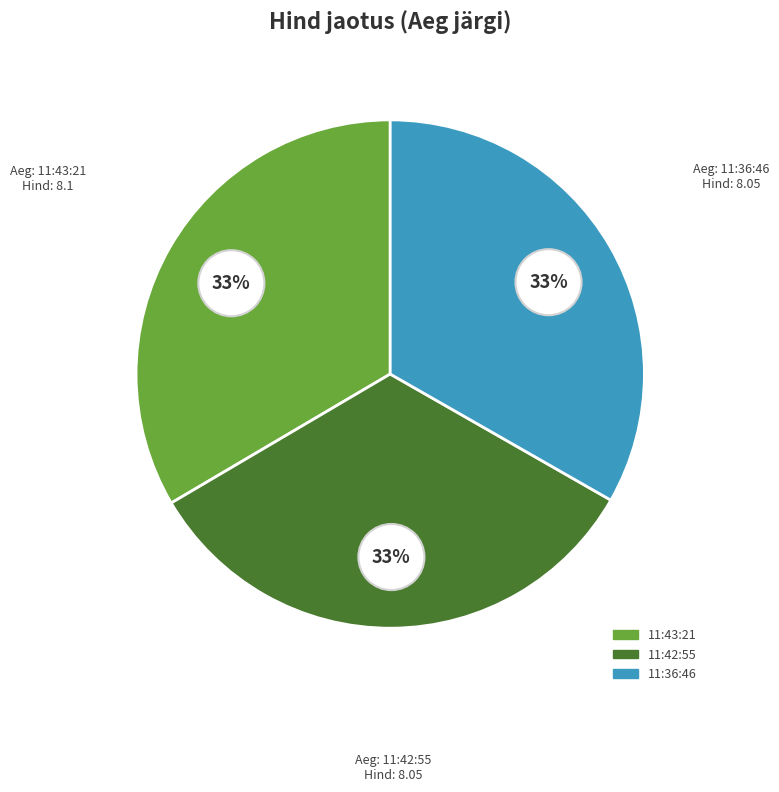

Is it true that 11:43:21 is 20% of the pie?

False